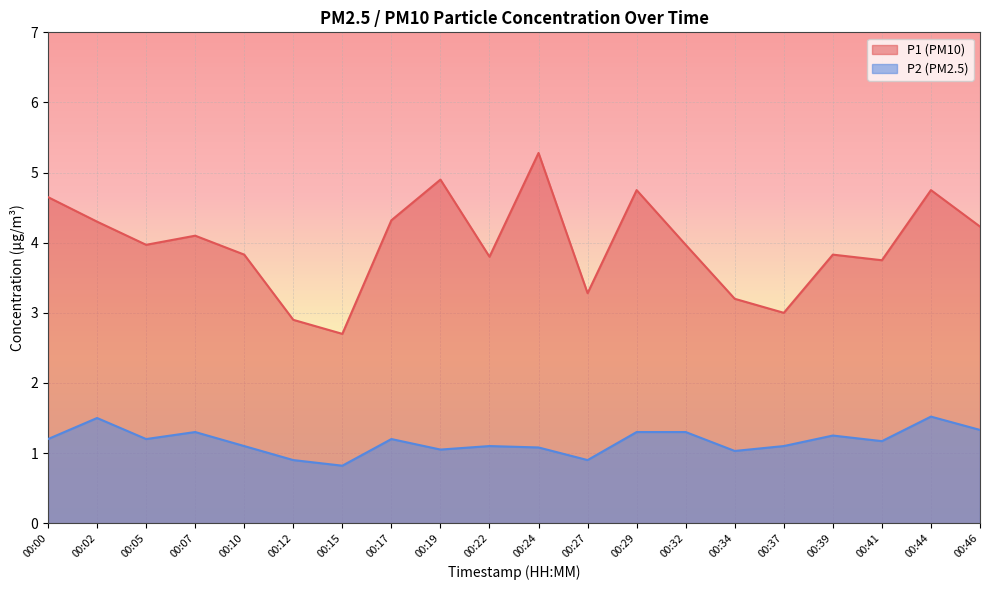

Reading right to left, what are all the values shown in this chart?

P1: 4.2	4.8	3.8	3.8	3.0	3.2	4.0	4.8	3.3	5.3	3.8	4.9	4.3	2.7	2.9	3.8	4.1	4.0	4.3	4.7
P2: 1.3	1.5	1.2	1.2	1.1	1.0	1.3	1.3	0.9	1.1	1.1	1.1	1.2	0.8	0.9	1.1	1.3	1.2	1.5	1.2